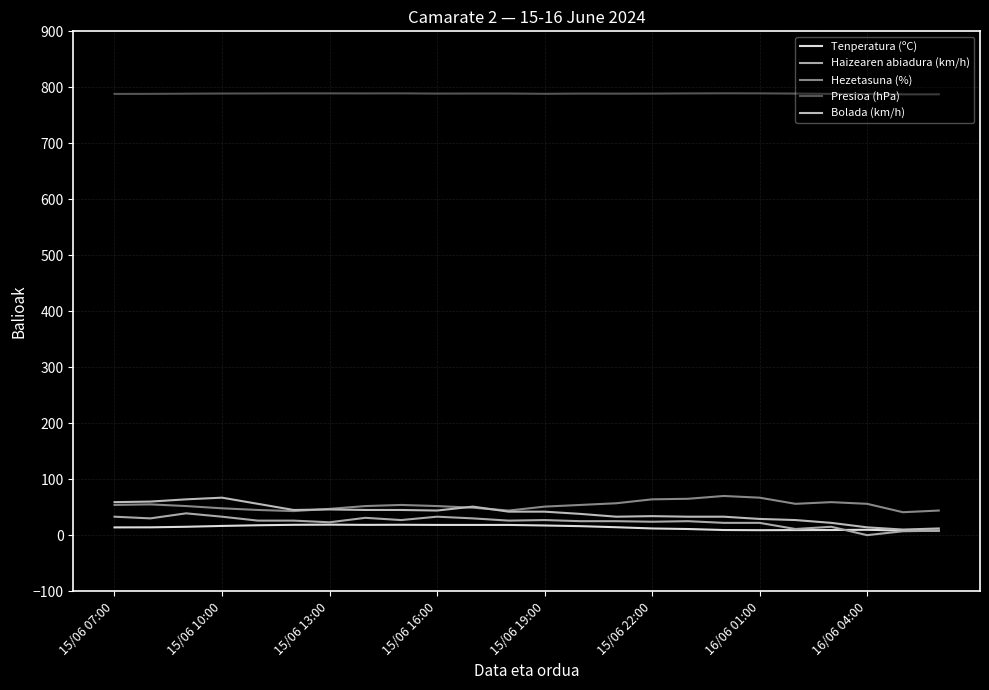

True or false: Presioa (hPa) and Tenperatura (ºC) intersect in this chart.

False